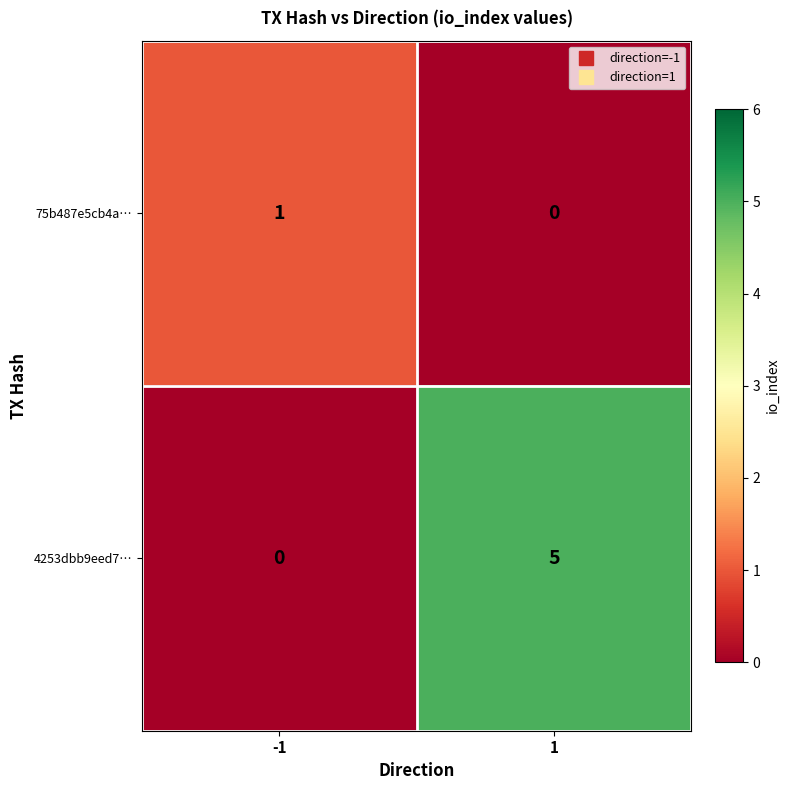

What is the total value across all series at 1?

5